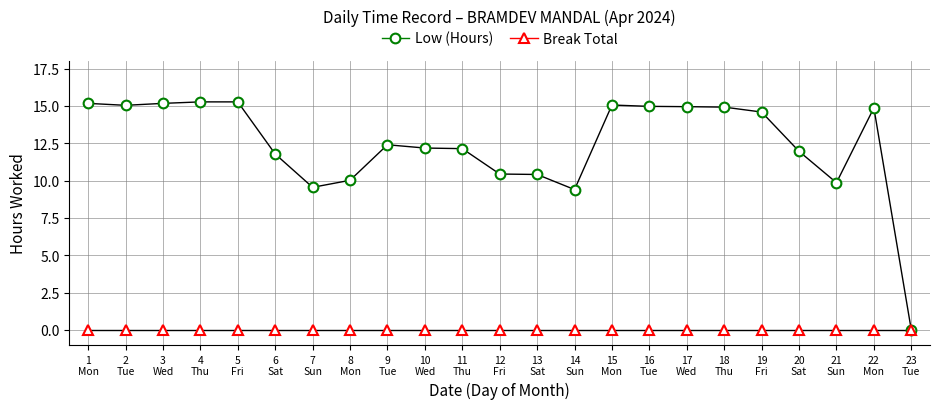

Does the chart display data point markers on the line(s)?

No